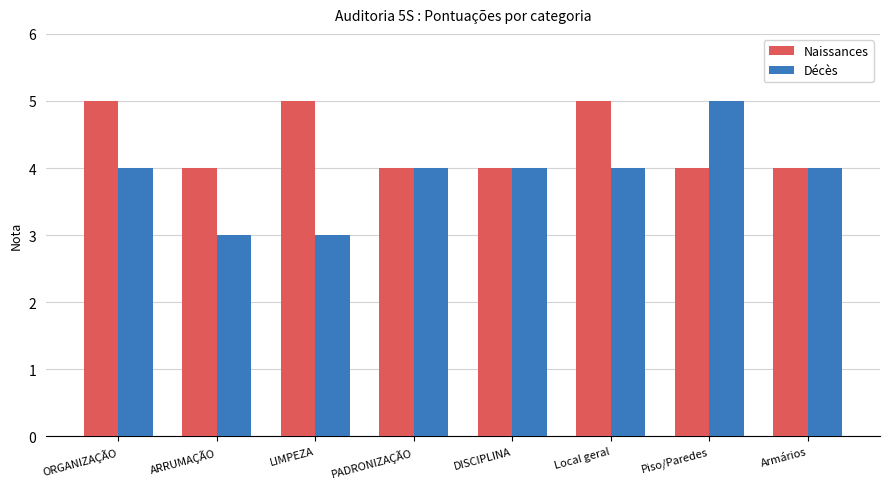

Are the bars grouped side by side (vs. stacked)?

Yes